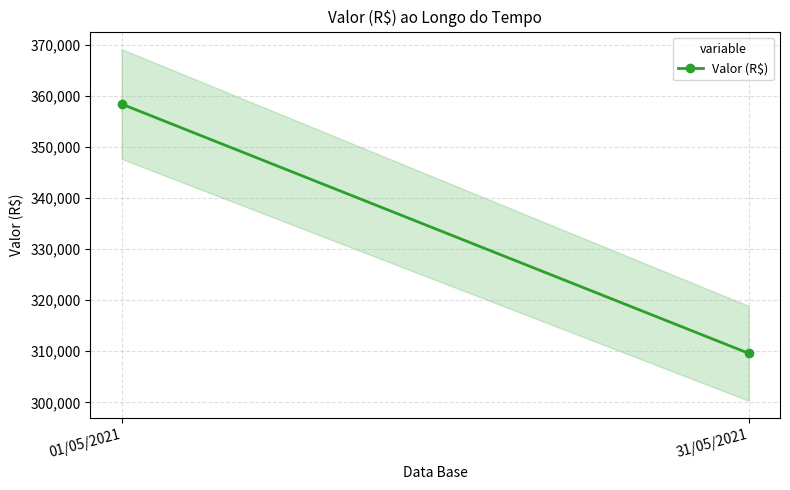

What is the label of the 1st point from the left?

01/05/2021